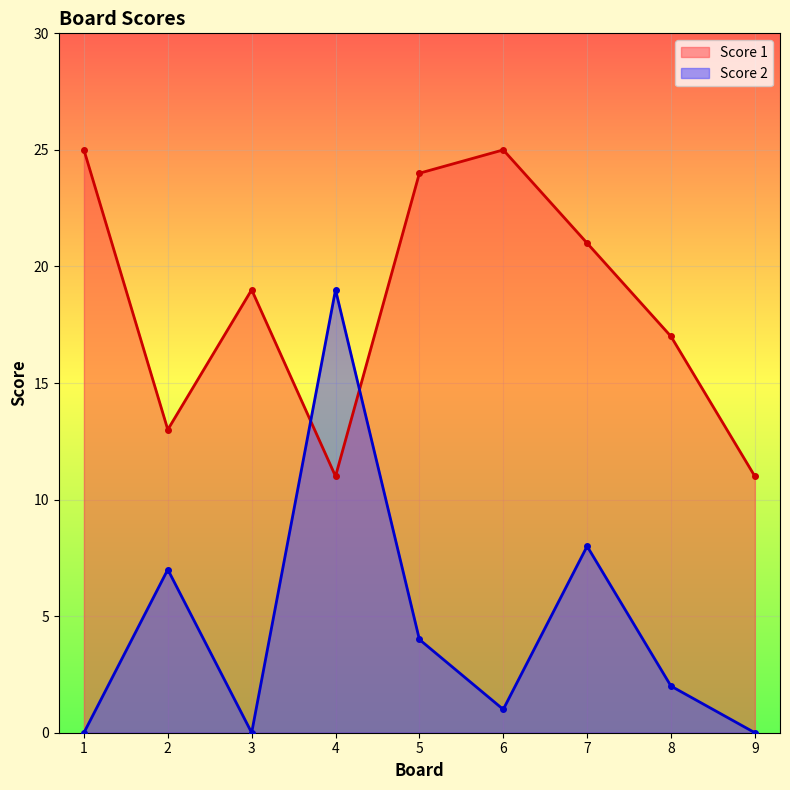

Between 1 and 9, which series saw the biggest shift?

Score 1